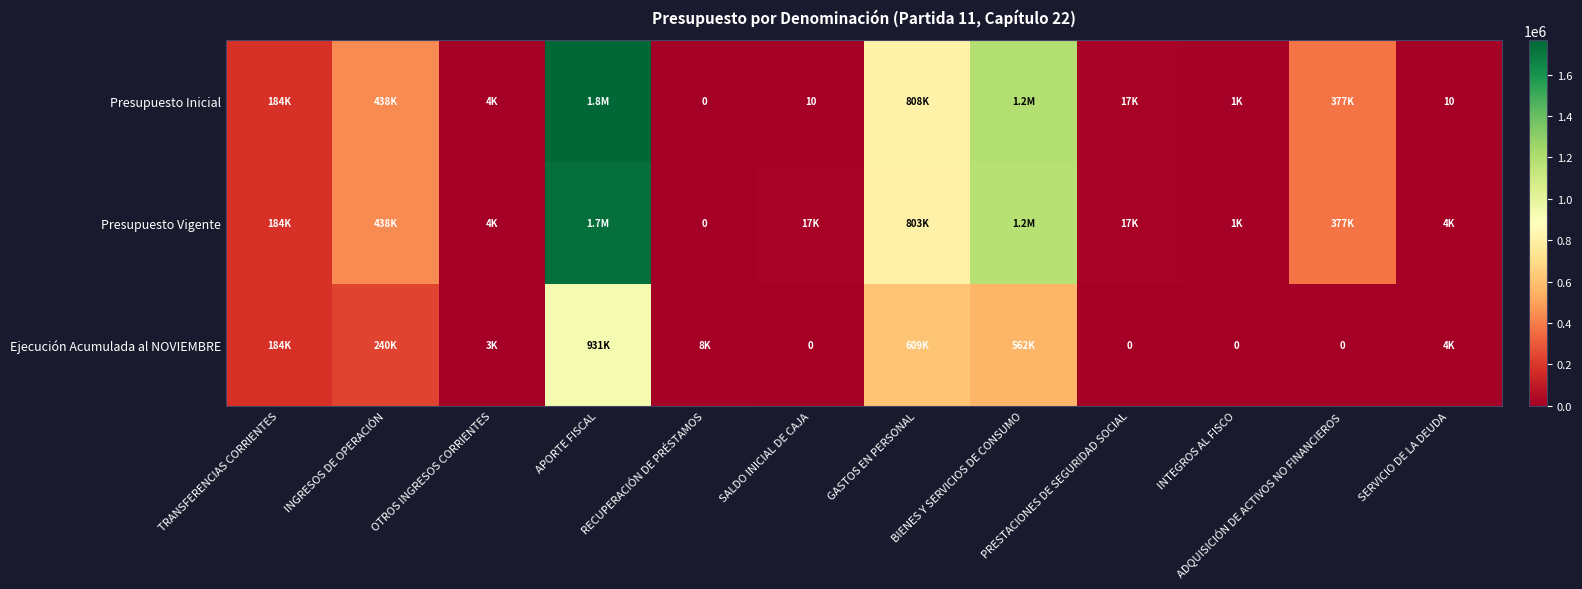

What is the highest value of the Presupuesto Vigente series?

1735311